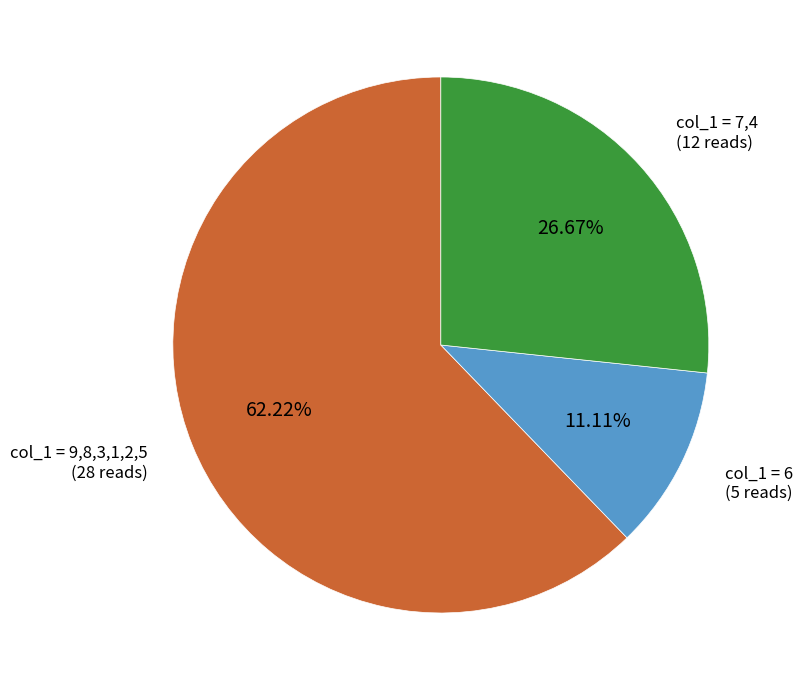

Rank the categories by value from lowest to highest.

col_1 = 6 (5 reads), col_1 = 7,4 (12 reads), col_1 = 9,8,3,1,2,5 (28 reads)